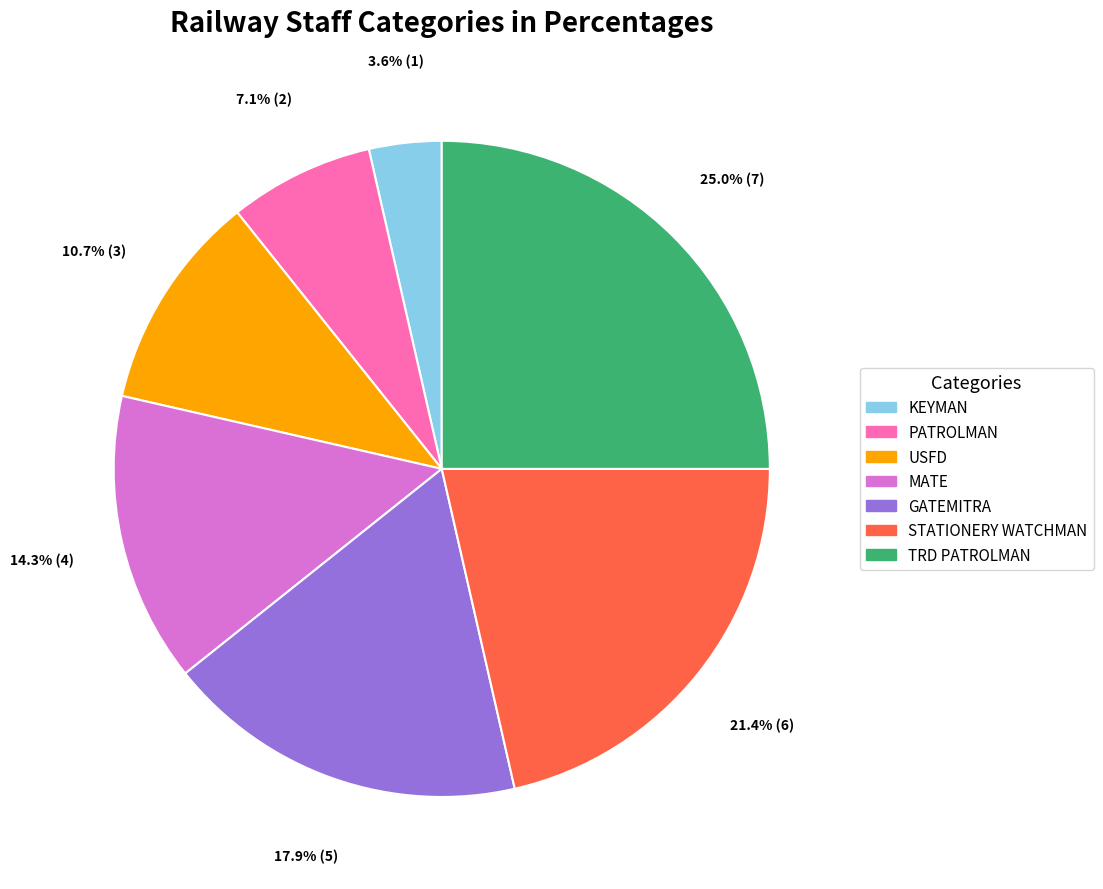

Rank the categories by value from highest to lowest.

TRD PATROLMAN, STATIONERY WATCHMAN, GATEMITRA, MATE, USFD, PATROLMAN, KEYMAN